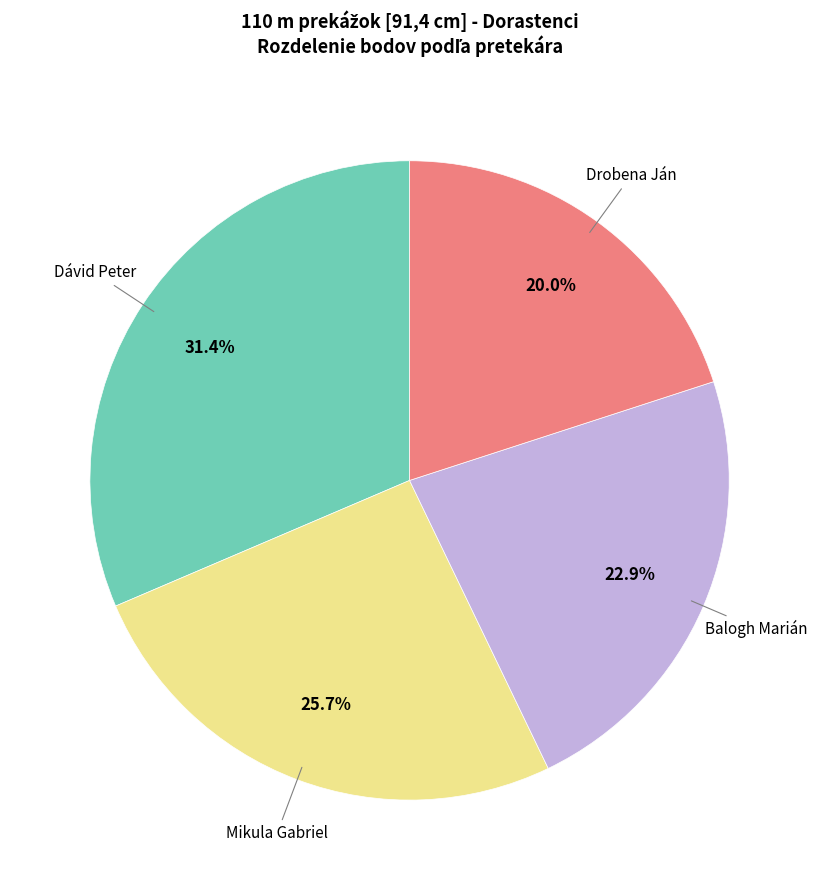

Count the number of slices in the pie.

4